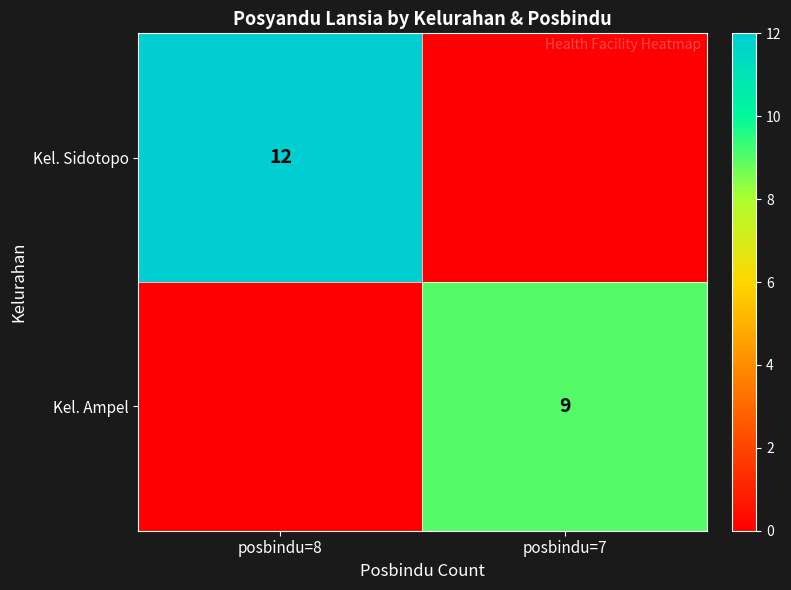

Count the number of categories in the chart.

2